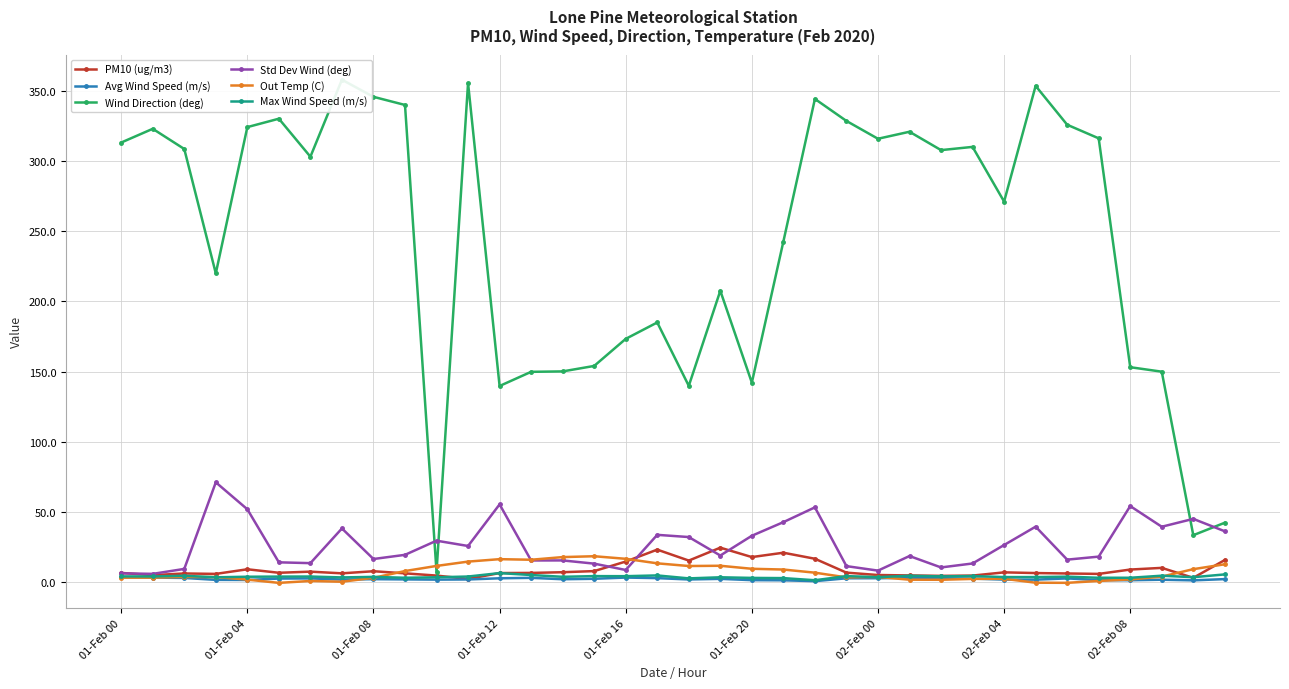

What is the sum of the Out Temp (C) values at 22 and 9?

14.3